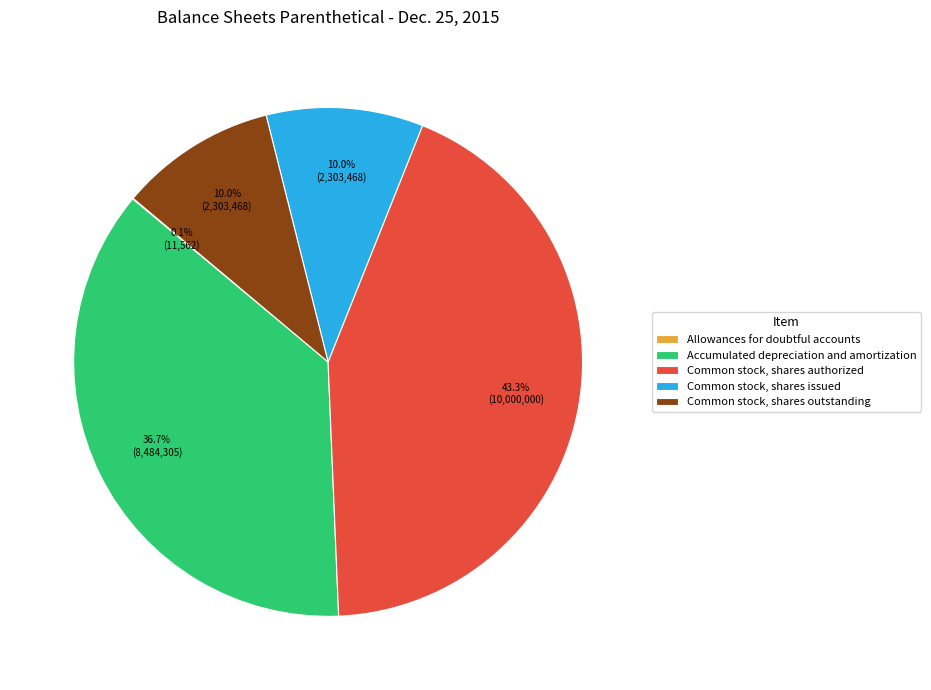

Combined, what portion of the pie is Accumulated depreciation and amortization and Common stock, shares issued?

46.7%